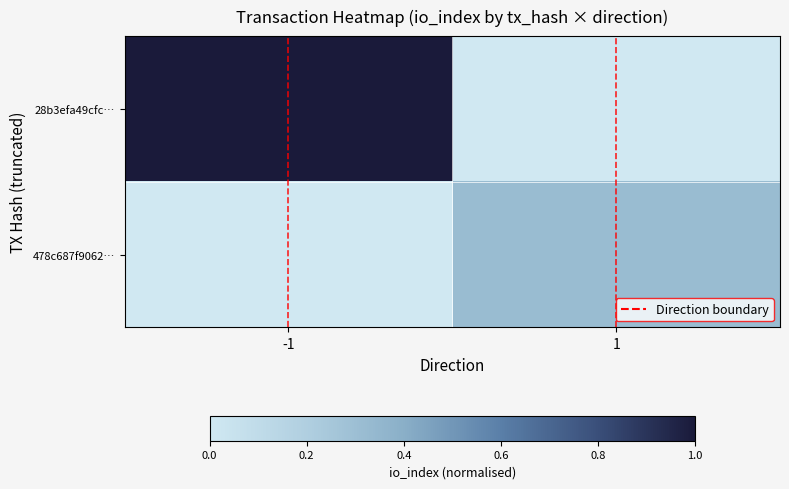

At how many categories does at least one series exceed 0?

2